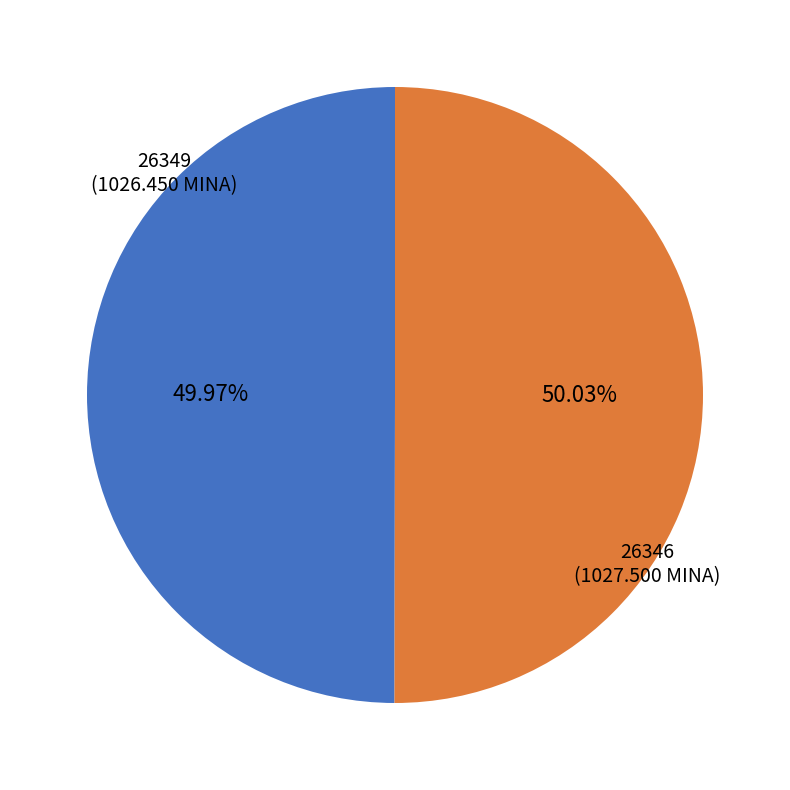

Does any single category account for the majority?

Yes